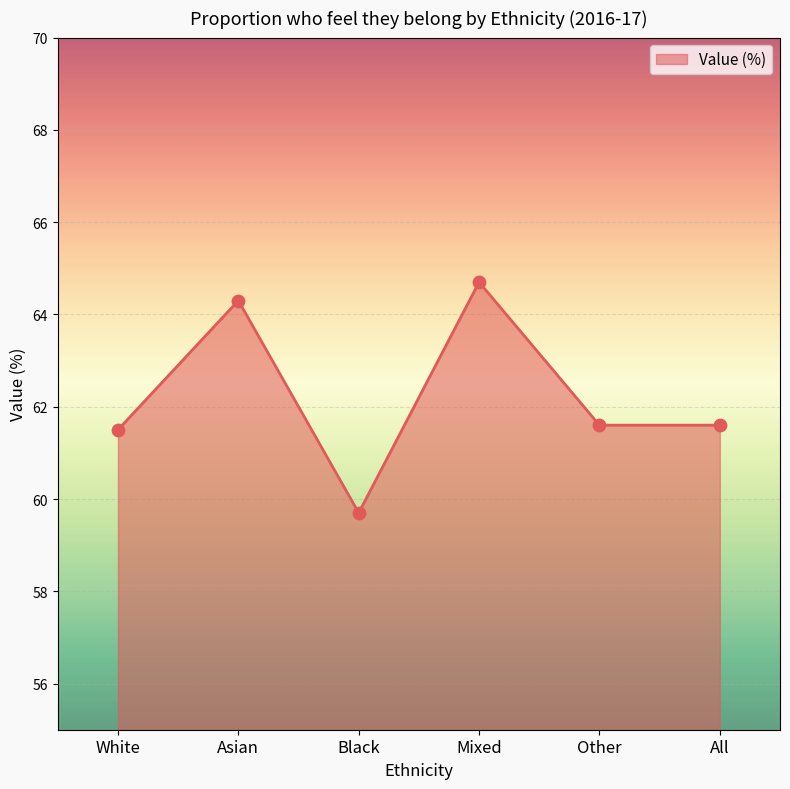

Approximately how many times larger is the value at Black compared to Asian?

0.9